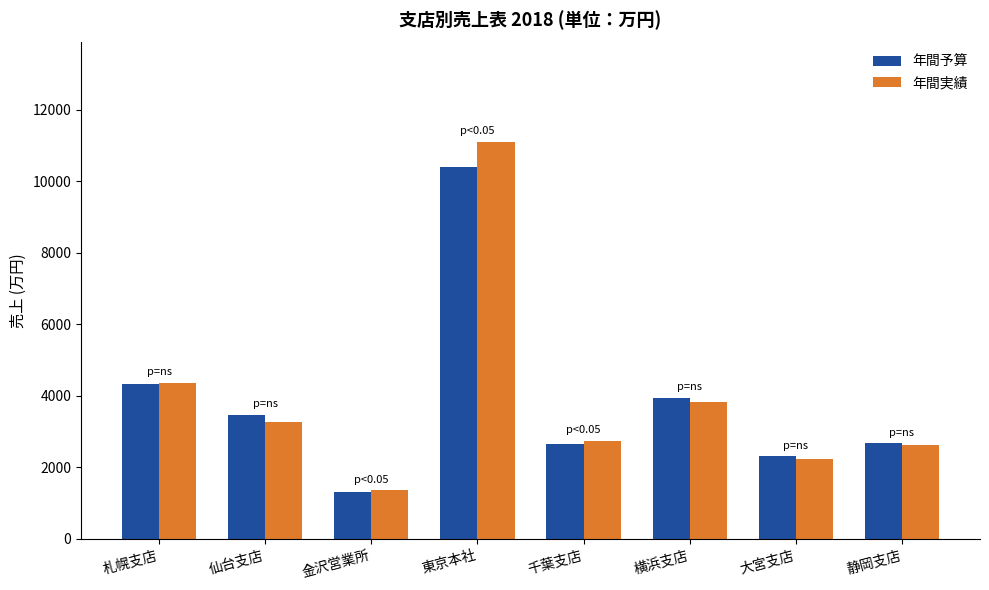

How many data points in 年間実績 are less than 3261?

4